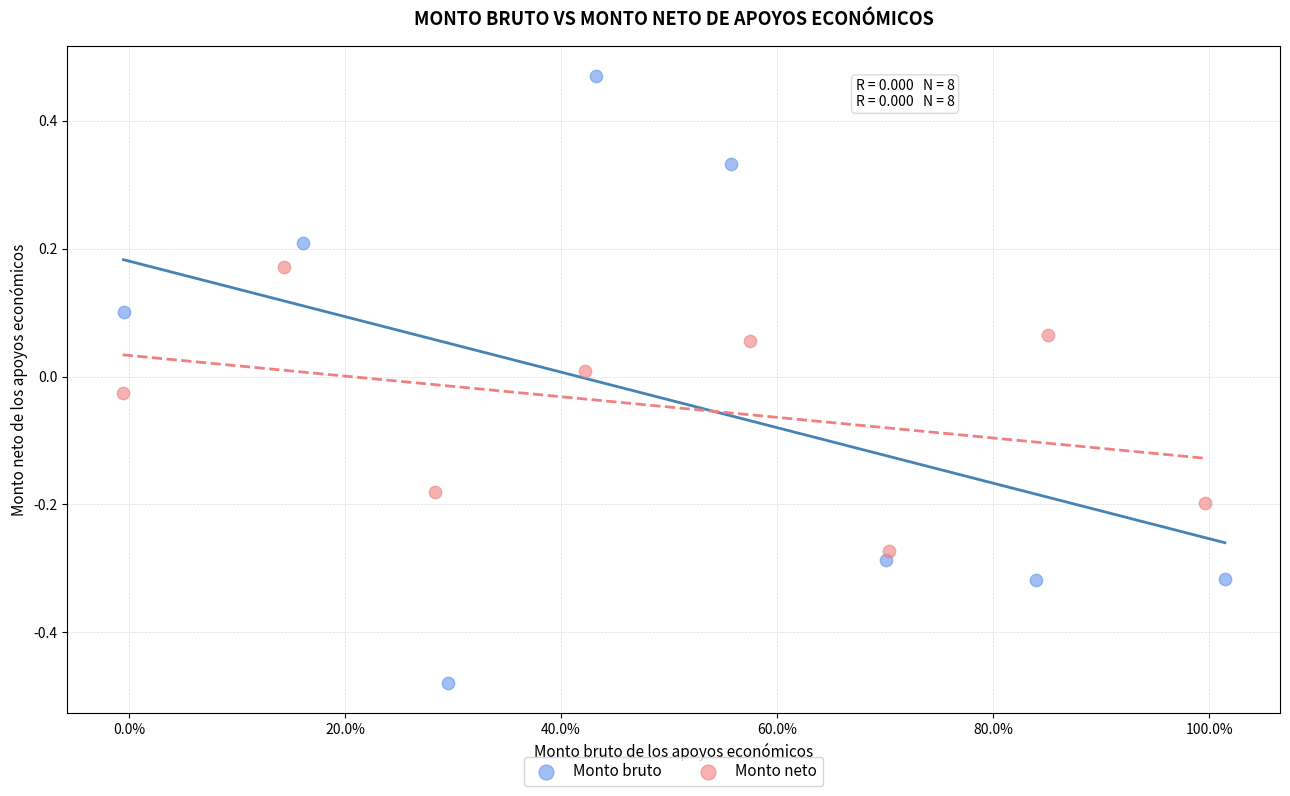

What are all the series names shown in the legend?

Monto bruto, Monto neto